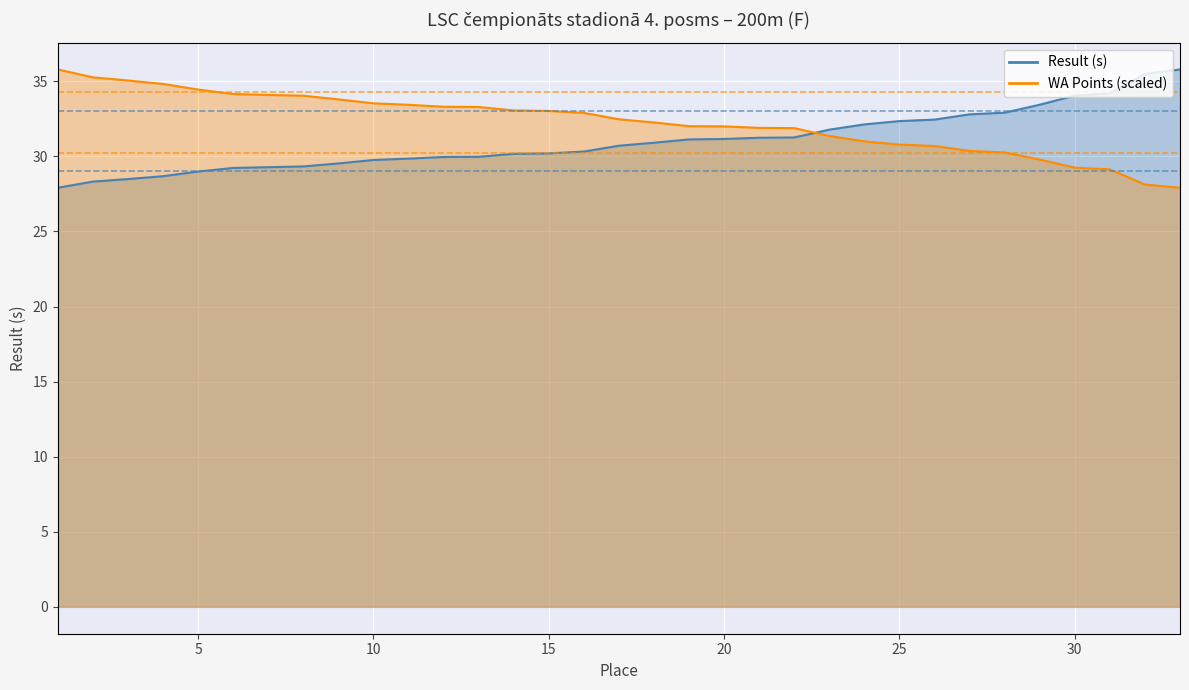

How many data points in Result (s) are above 30?

20